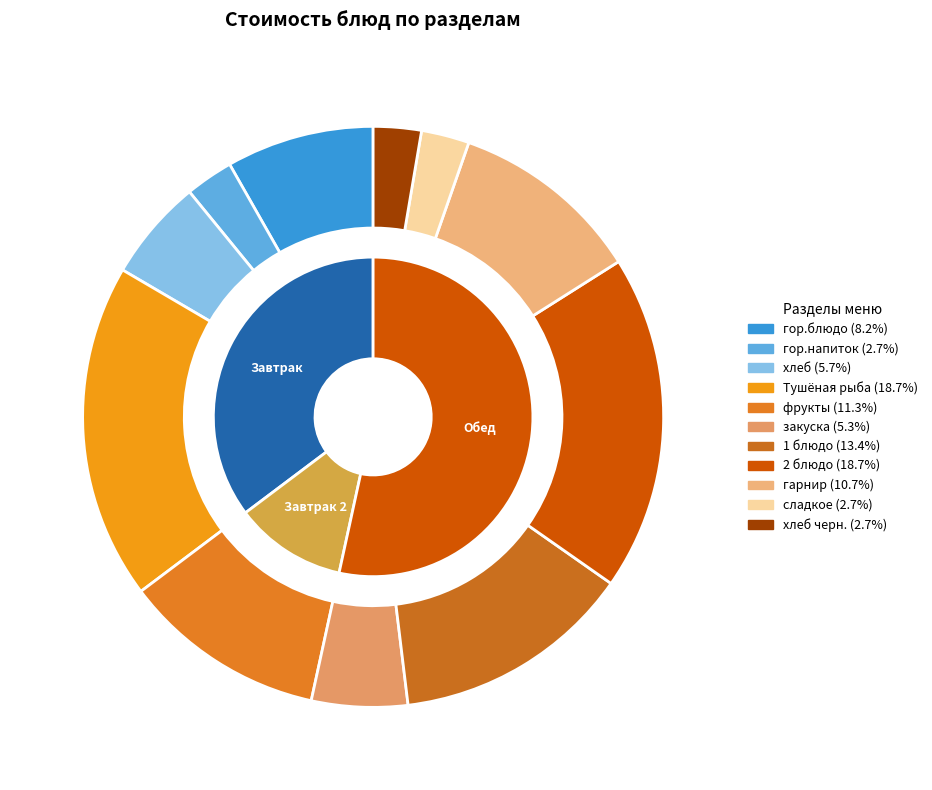

Does 1 блюдо represent more than half of the total?

No